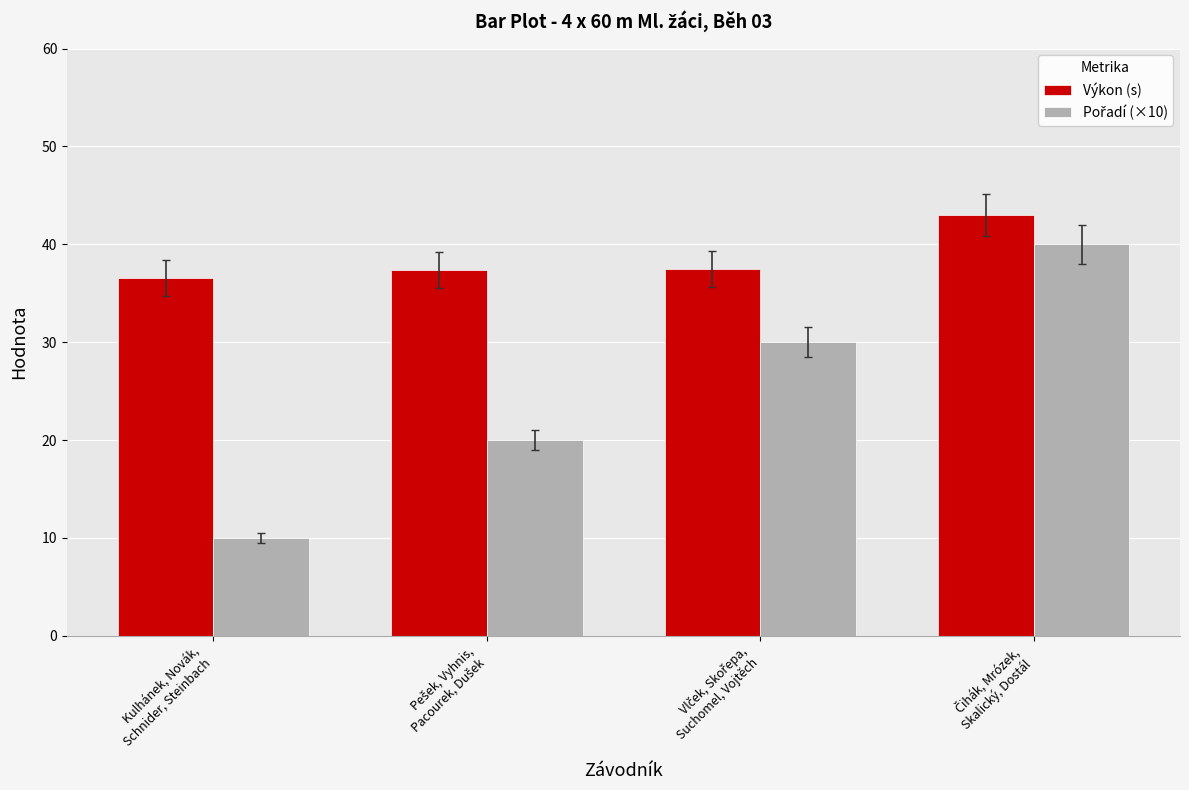

What is the minimum value shown in the chart?

10.0